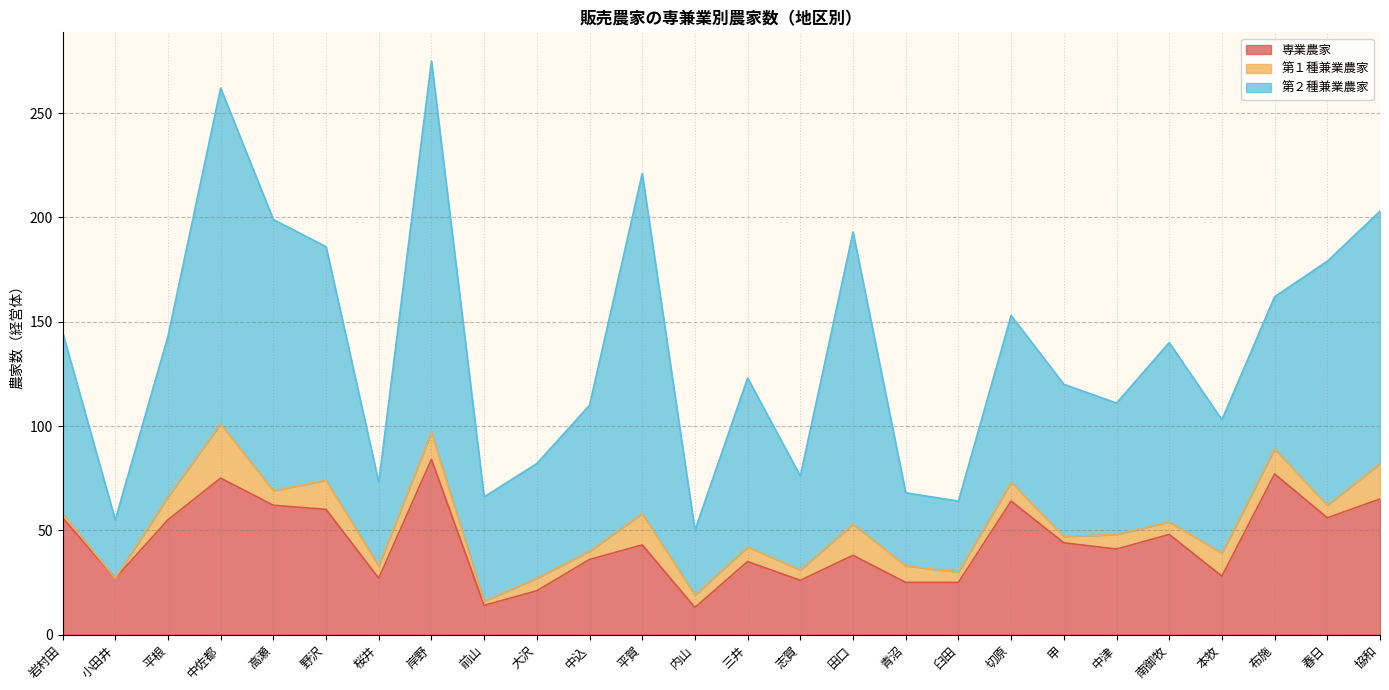

Which series changed the most between 高瀬 and 中込?

第２種兼業農家